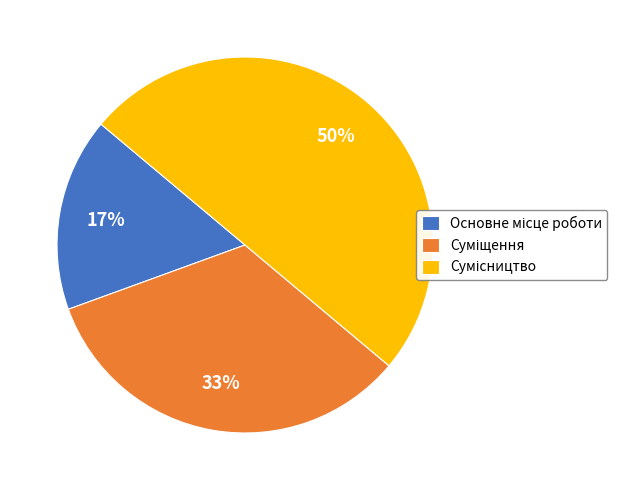

To the nearest percent, what is the difference between the largest and smallest slice percentages?

33%